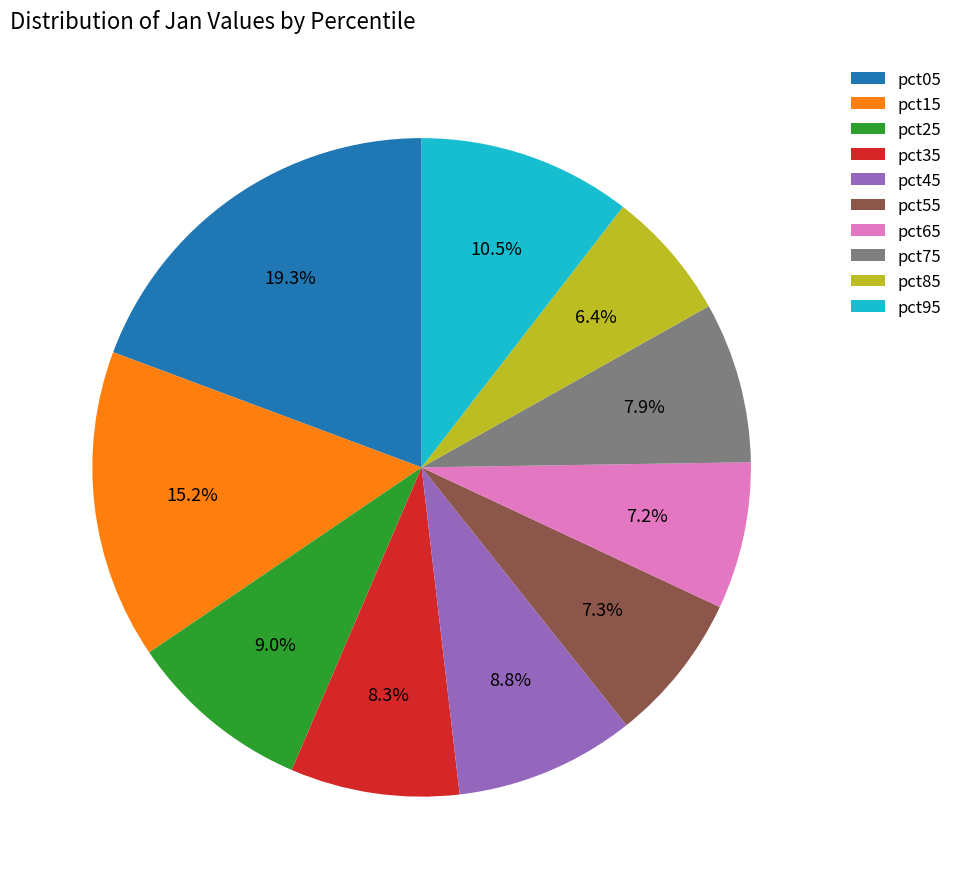

Between pct75 and pct85, which is larger?

pct75